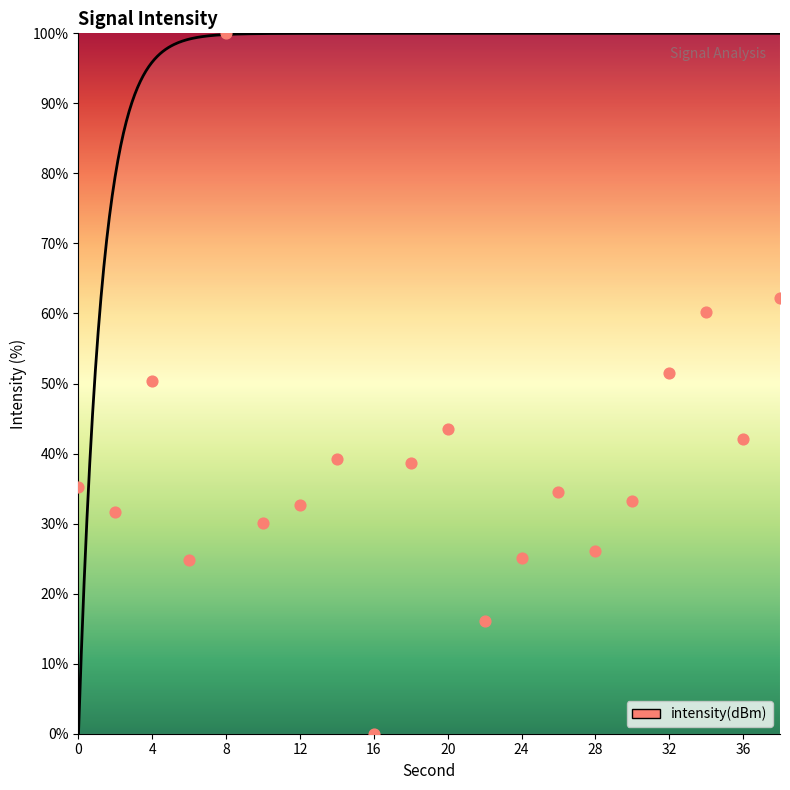

What is the change in value from 12 to 28?

-6.5